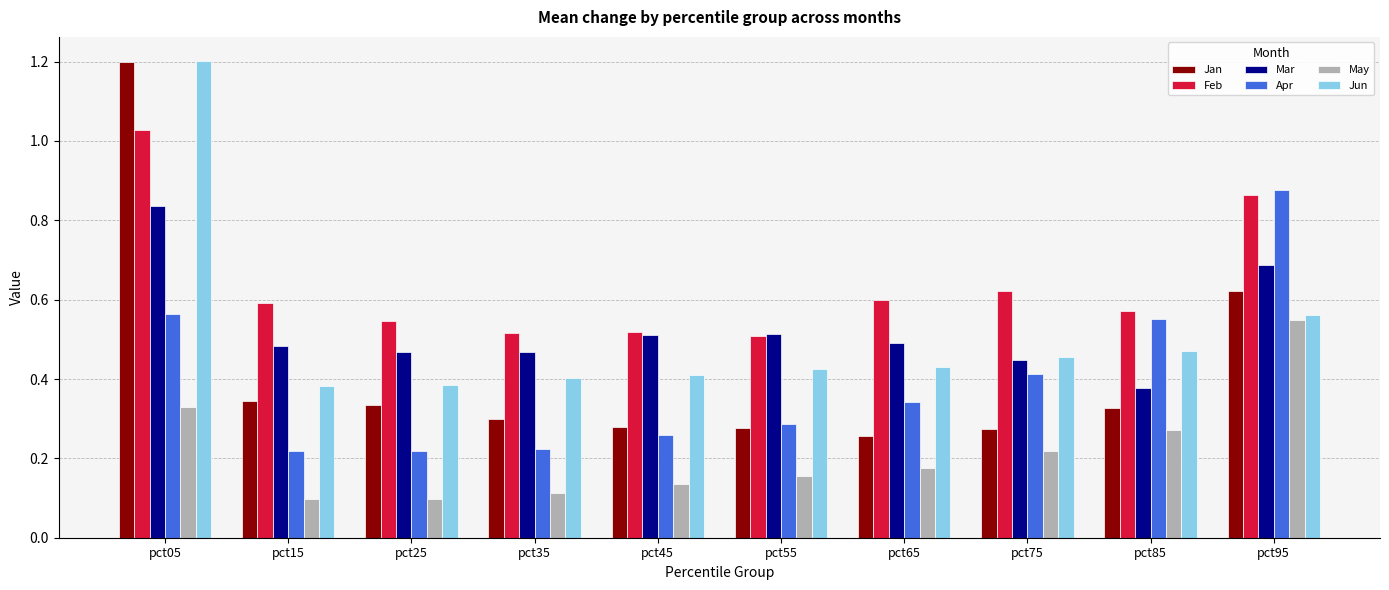

Which series has the largest range (max minus min)?

Jan